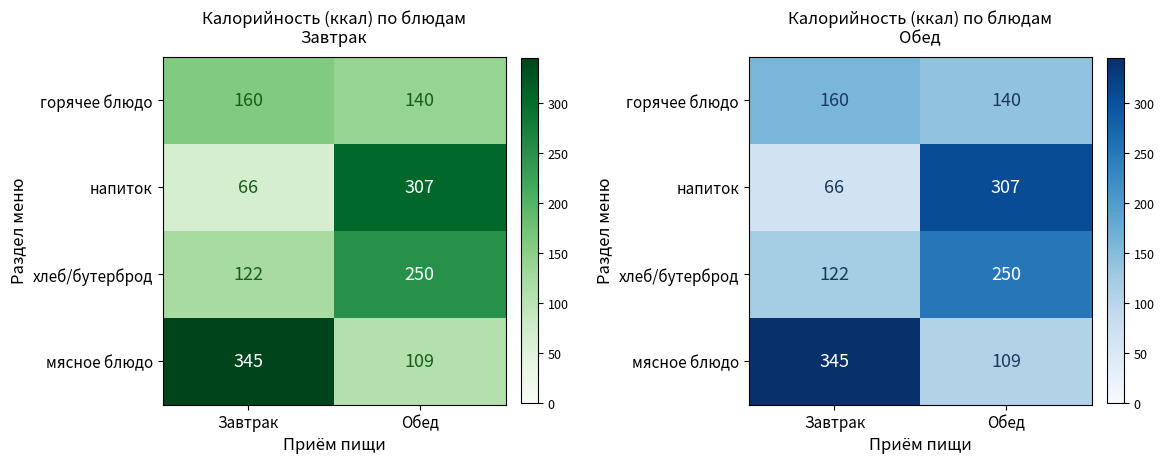

What is the difference between the напиток values at Обед and Завтрак?

241